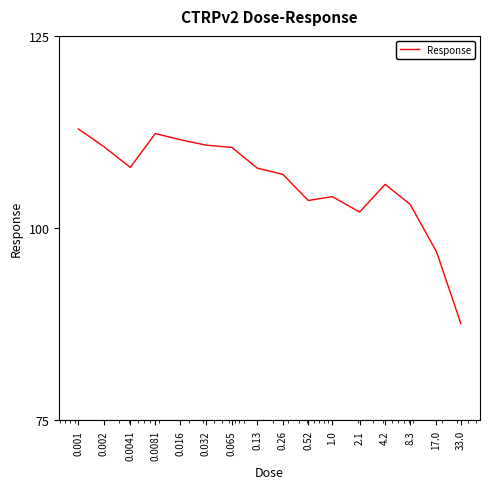

What is the maximum value shown in the chart?

112.9